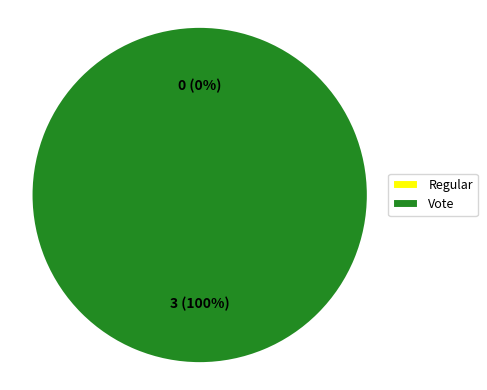

True or false: Vote accounts for 100% of the total.

True